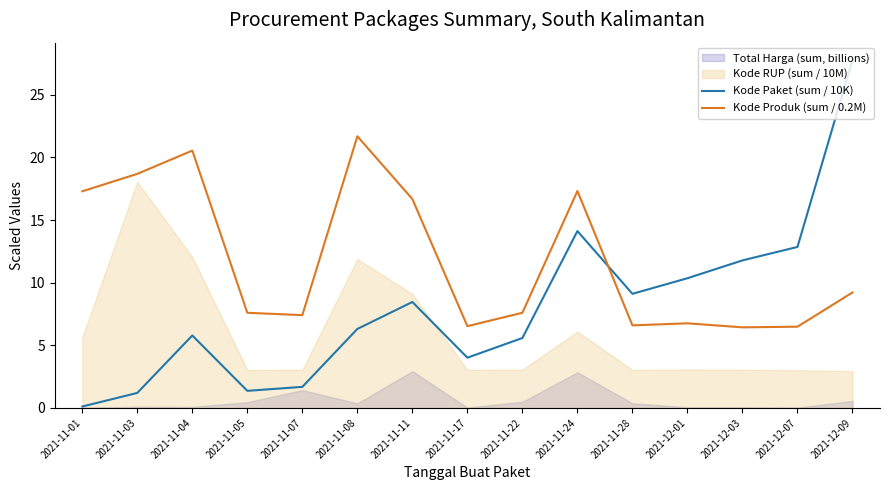

How many data points in Kode Paket (sum / 10K) are above 6?

8